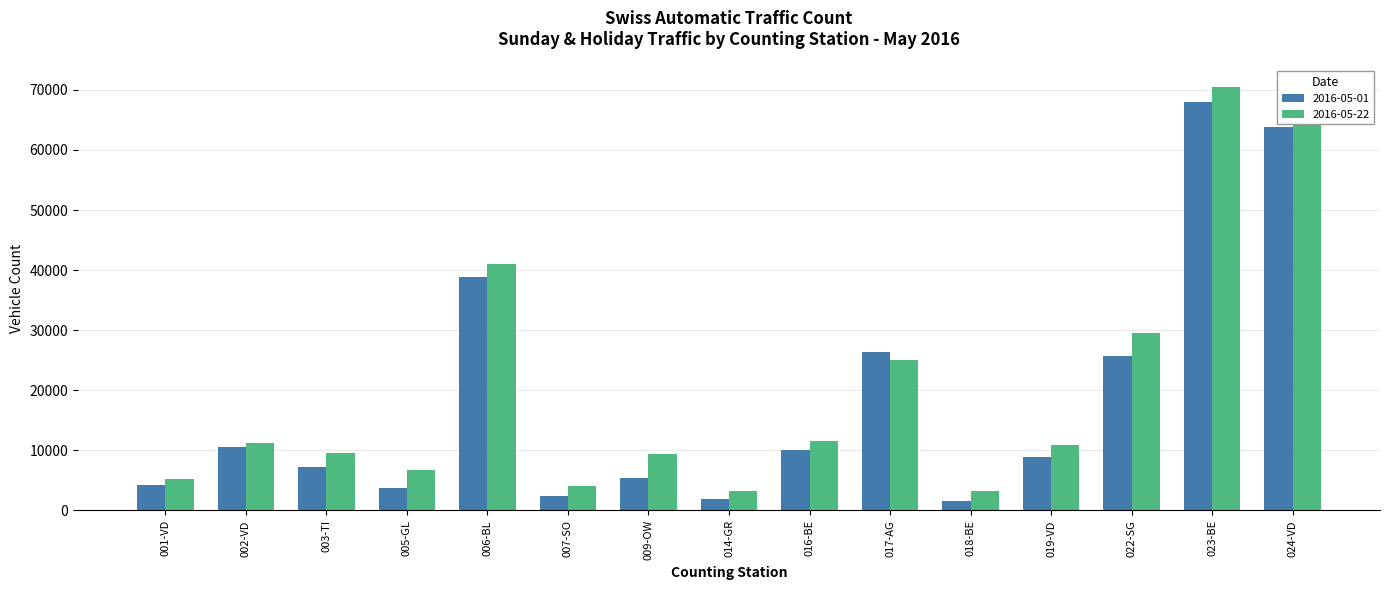

What is the difference between the highest and lowest values at 018-BE?

1521